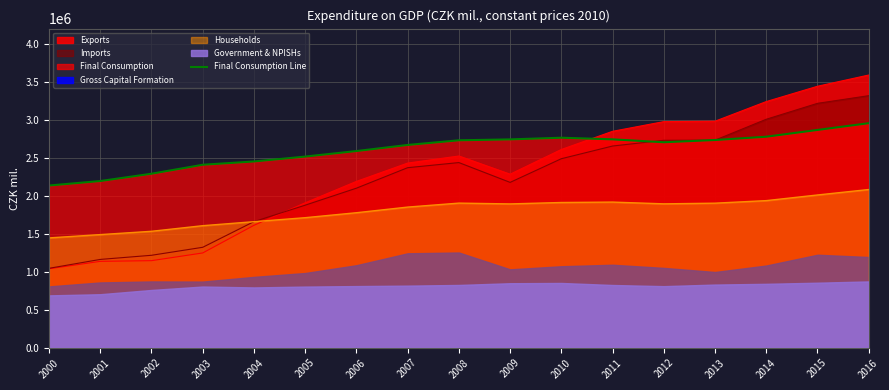

Reading right to left, extract all data points from this chart.

2016=2955068	2015=2866327	2014=2777210	2013=2733802	2012=2704229	2011=2742636	2010=2763887	2009=2741889	2008=2729891	2007=2668592	2006=2588309	2005=2515716	2004=2451235	2003=2408027	2002=2289917	2001=2193801	2000=2134800